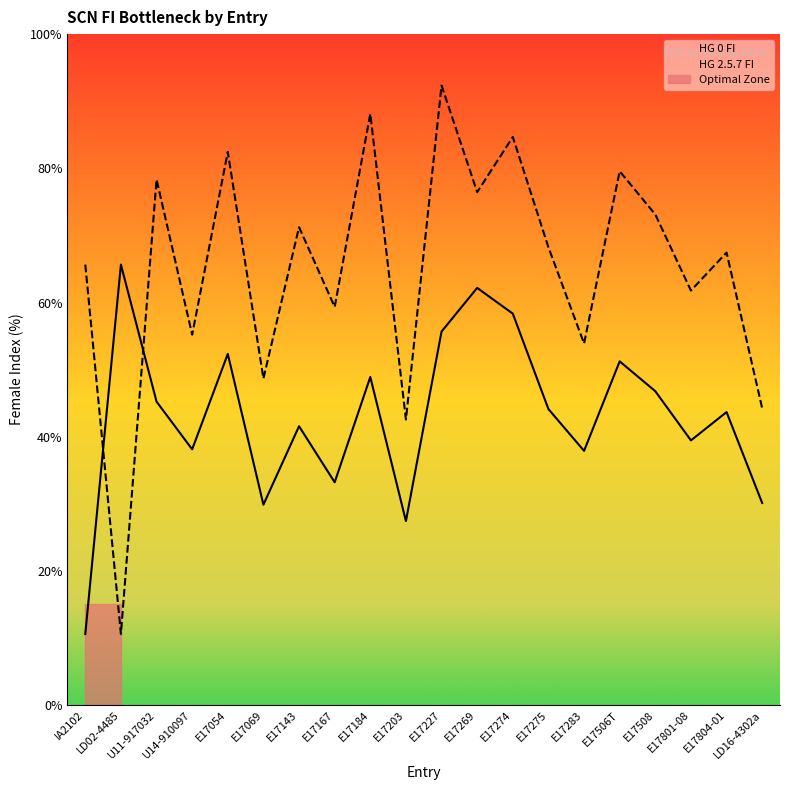

What is the sum of all HG 0 FI values?

862.4